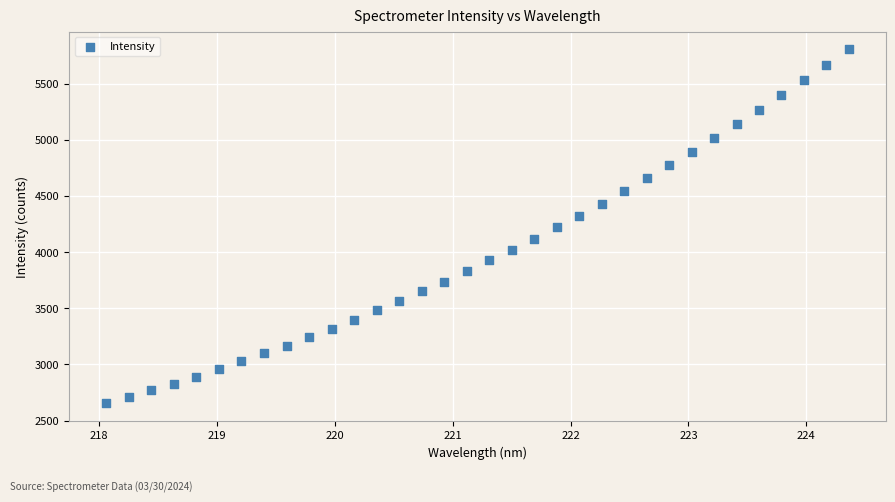

What is the range of X values (max minus min)?

6.3